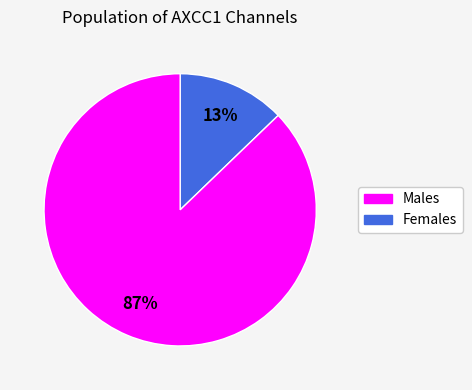

To the nearest percent, what is the difference between the largest and smallest slice percentages?

74%